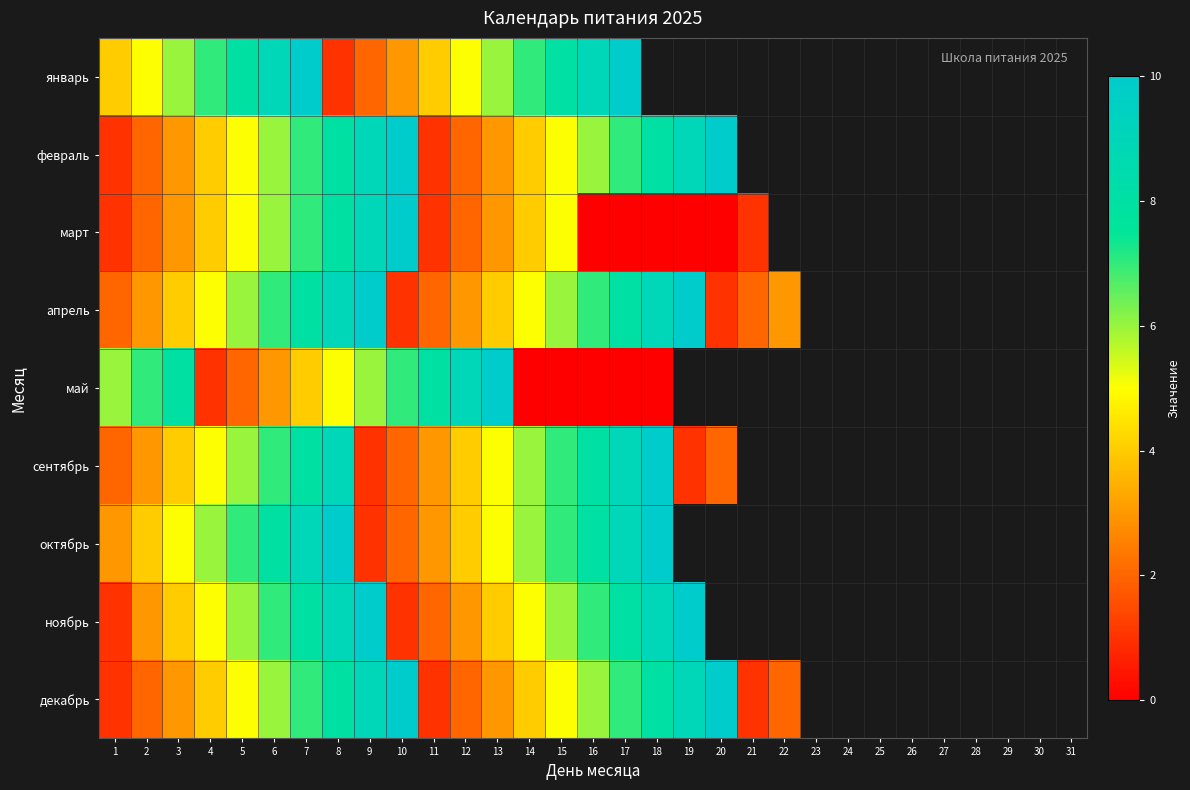

What is the approximate value of март at 11?

1.0